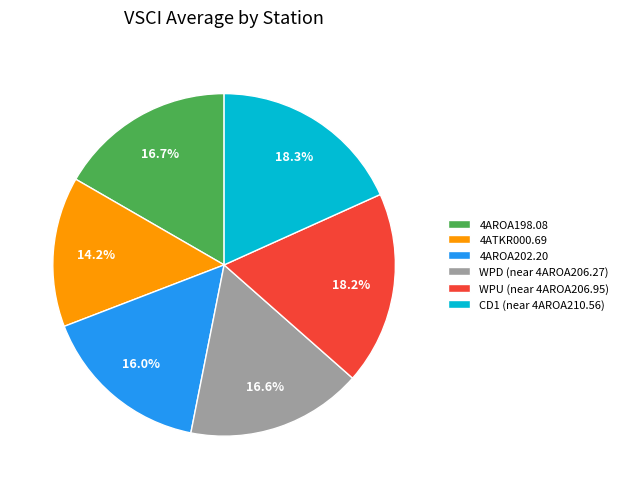

What is the smallest slice in the pie chart?

4ATKR000.69